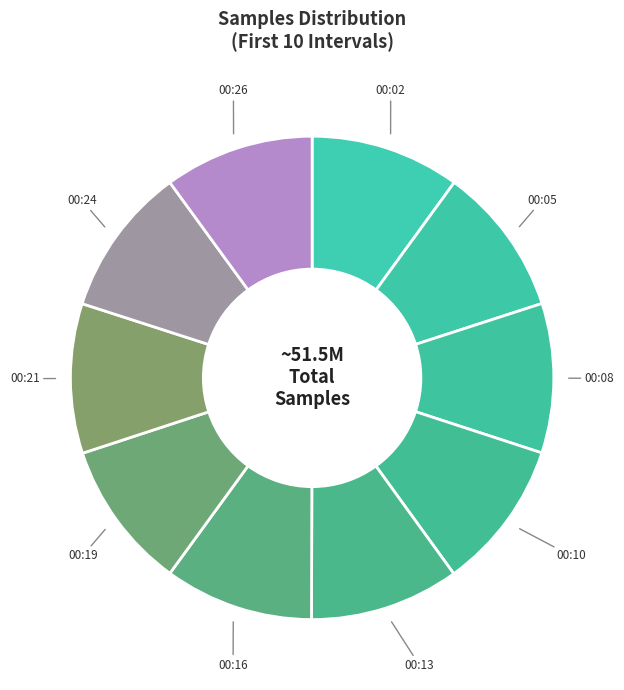

What is the ratio of the value at 00:02 to the value at 00:13?

1.0